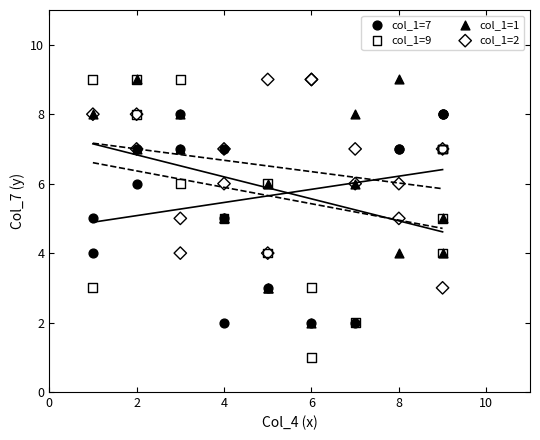

What are all the series names shown in the legend?

col_1=7, col_1=9, col_1=1, col_1=2